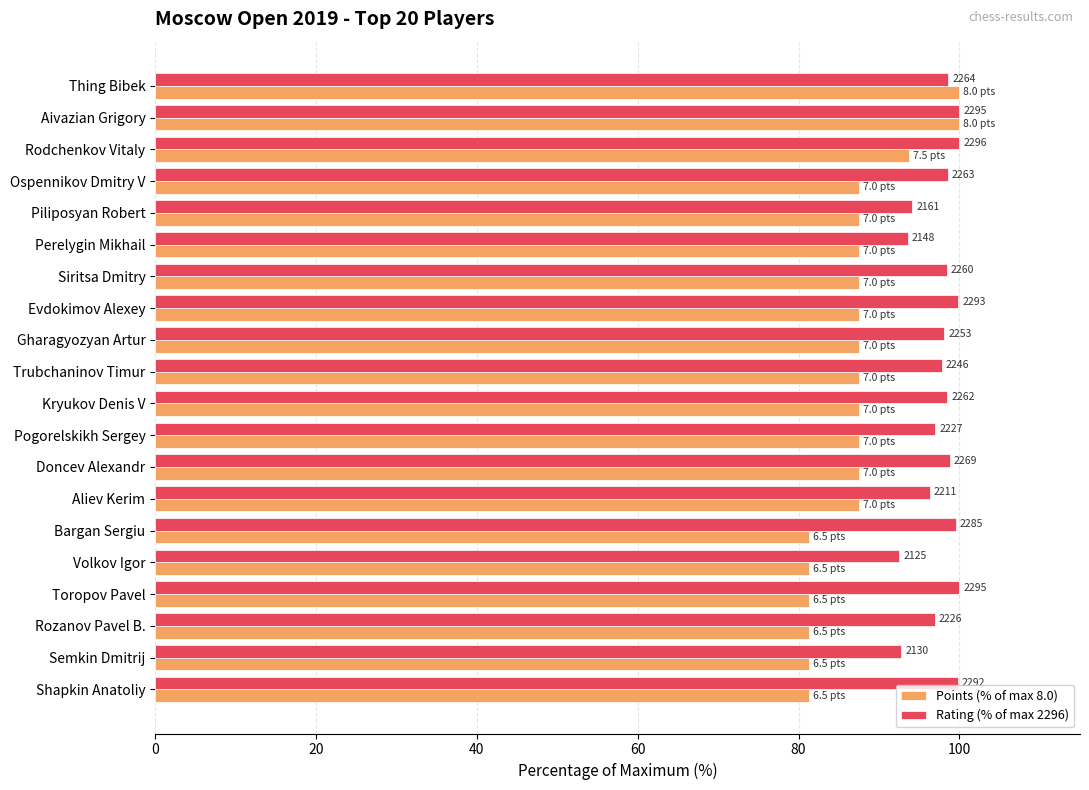

Reading right to left, list all the values displayed in this chart.

Points (% of max 8.0): 81.2	81.2	81.2	81.2	81.2	81.2	87.5	87.5	87.5	87.5	87.5	87.5	87.5	87.5	87.5	87.5	87.5	93.8	100.0	100.0
Rating (% of max 2296): 99.8	92.8	97.0	100.0	92.6	99.5	96.3	98.8	97.0	98.5	97.8	98.1	99.9	98.4	93.6	94.1	98.6	100.0	100.0	98.6